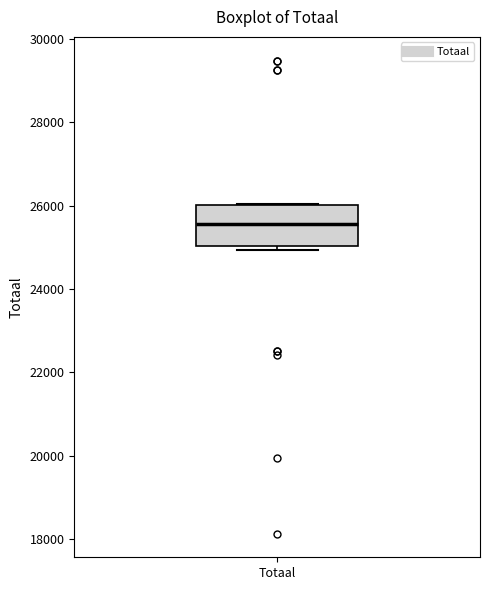

Transcribe this box plot: give where the median line is, the range the box spans, and where the two whiskers end, as read against the y-axis. The values are not printed on the chart, so give them approximately, as read against the axis.

median 25600, box 25000 to 26000, whiskers 25000 (just below the box's lower edge) to 26000